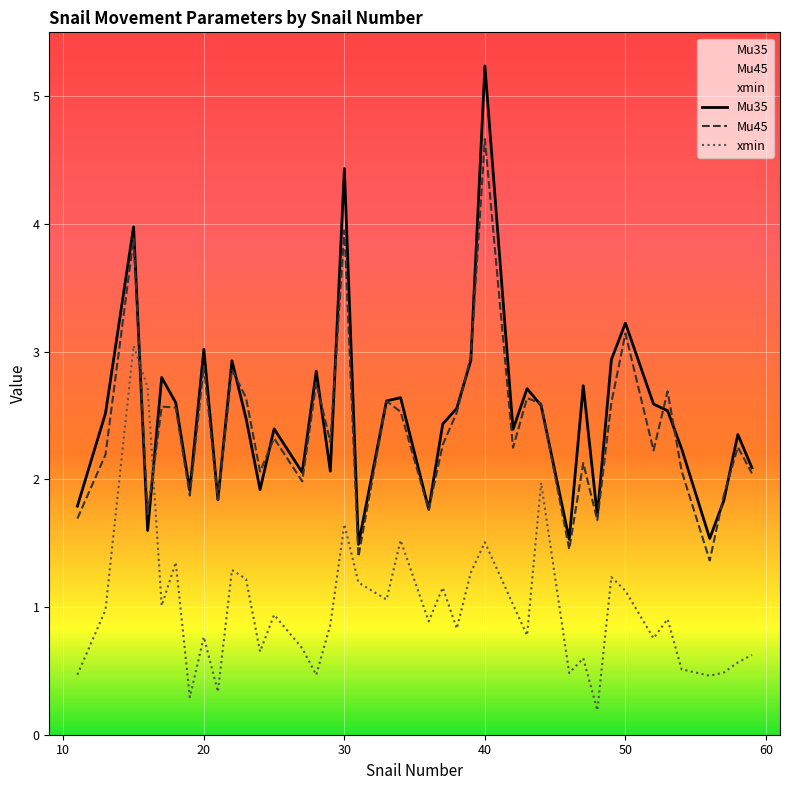

Reading left to right, what are all the values shown in this chart?

Mu35: 1.8	2.5	4.0	1.6	2.8	2.6	1.9	3.0	1.8	2.9	2.5	1.9	2.4	2.1	2.8	2.1	4.4	1.5	2.6	2.6	1.8	2.4	2.6	2.9	5.2	2.4	2.7	2.6	1.5	2.7	1.7	2.9	3.2	2.6	2.5	2.2	1.5	1.8	2.4	2.1
Mu45: 1.7	2.2	3.9	1.7	2.6	2.6	1.9	2.9	1.8	2.9	2.6	2.1	2.3	2.0	2.8	2.3	3.9	1.4	2.6	2.5	1.8	2.3	2.5	3.0	4.7	2.2	2.6	2.6	1.5	2.1	1.7	2.6	3.1	2.2	2.7	2.1	1.4	1.9	2.3	2.0
xmin: 0.5	1.0	3.0	2.7	1.0	1.4	0.3	0.8	0.3	1.3	1.2	0.7	0.9	0.7	0.5	0.9	1.6	1.2	1.1	1.5	0.9	1.2	0.8	1.3	1.5	1.0	0.8	2.0	0.5	0.6	0.2	1.2	1.1	0.8	0.9	0.5	0.5	0.5	0.6	0.6